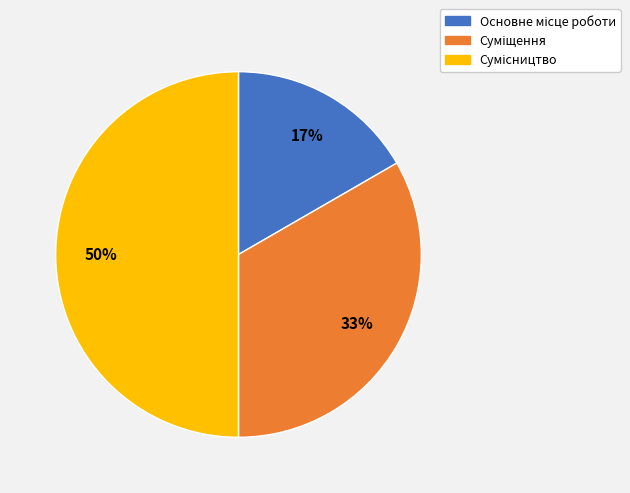

To the nearest percent, what is the average slice percentage?

33%